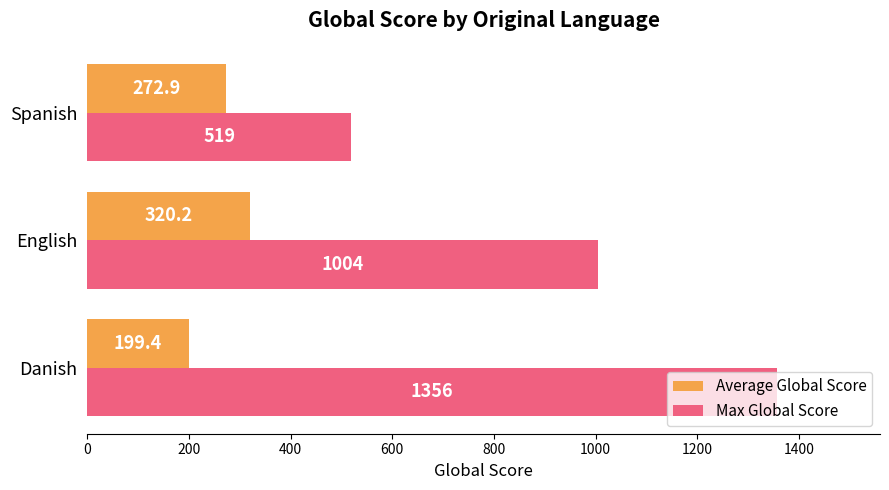

Rank the categories by Average Global Score value from highest to lowest.

English, Spanish, Danish